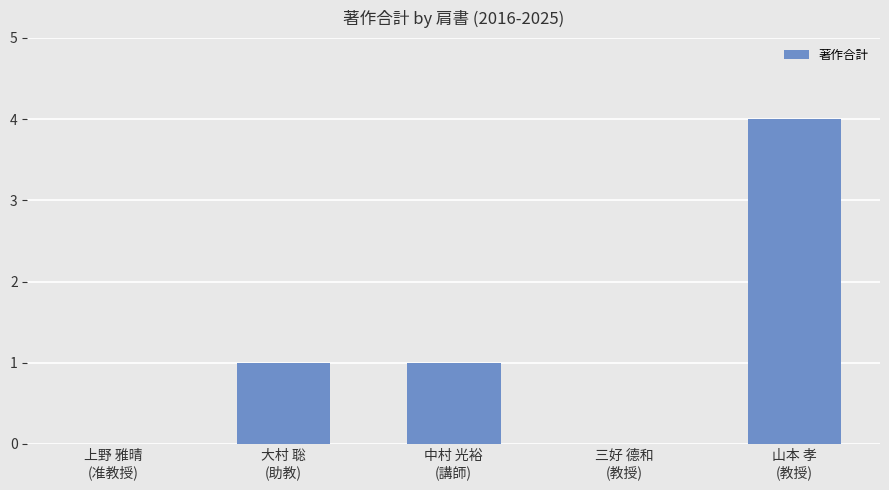

Reading left to right, list all the values displayed in this chart.

0	1	1	0	4